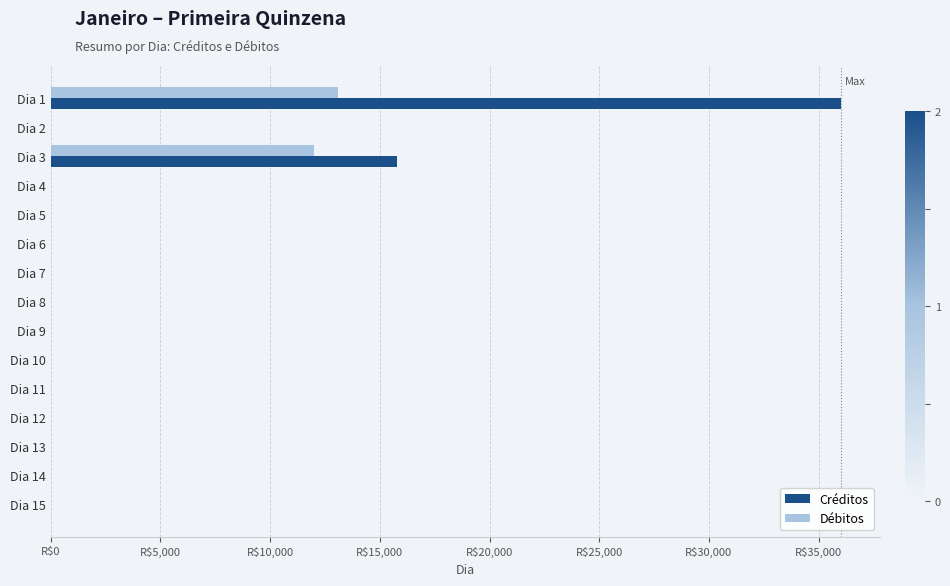

List the series in order of their peak value, highest first.

Créditos, Débitos